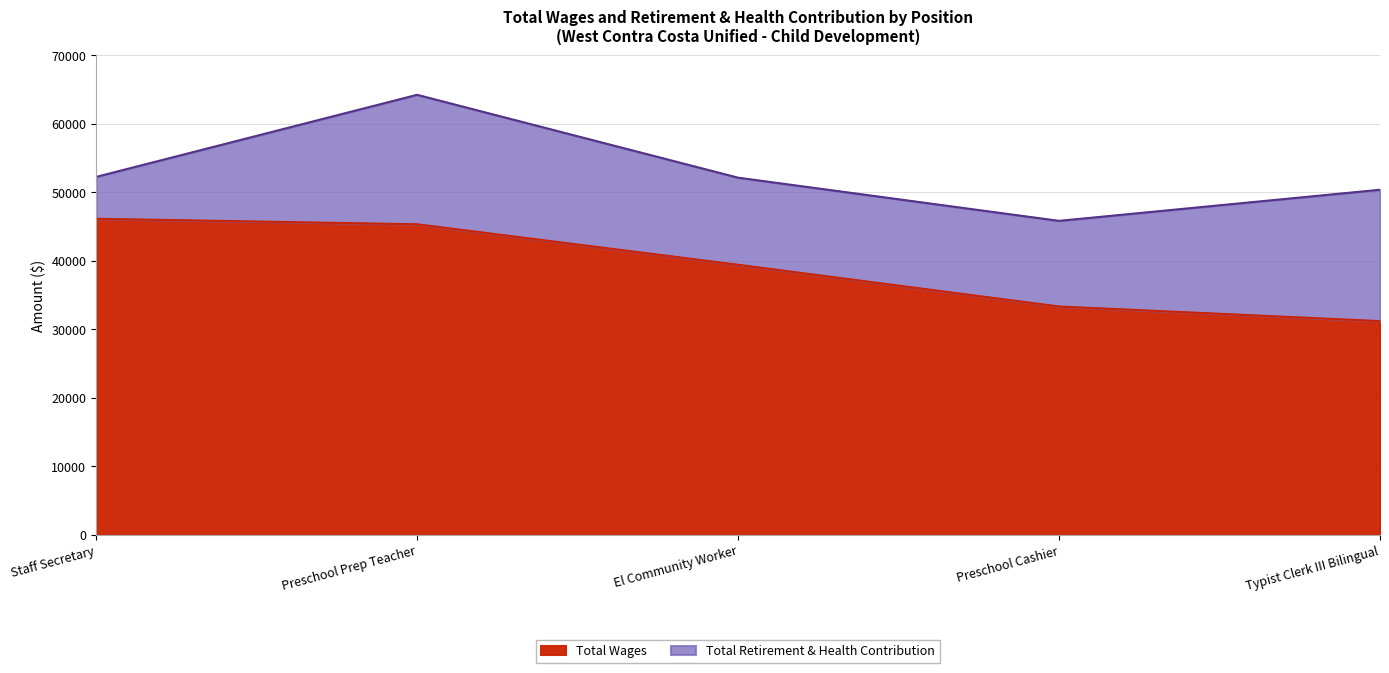

True or false: the data shows 51351 at Preschool Cashier.

False